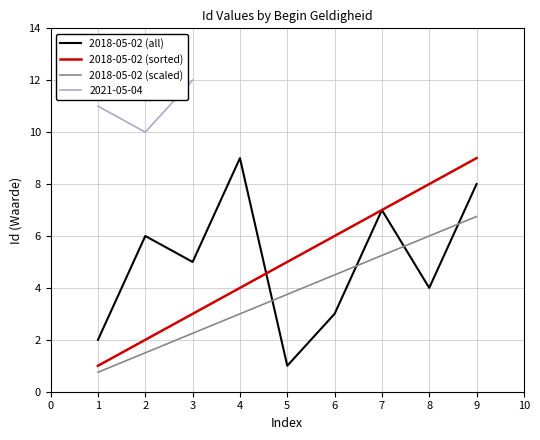

True or false: 2018-05-02 (scaled) has a value of 1.5 at 9.

False